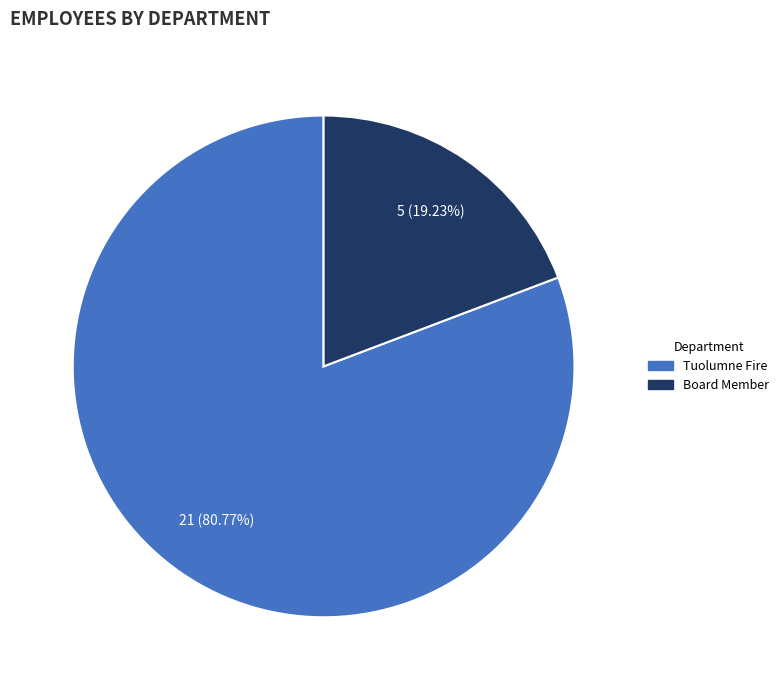

How many segments does this pie chart have?

2